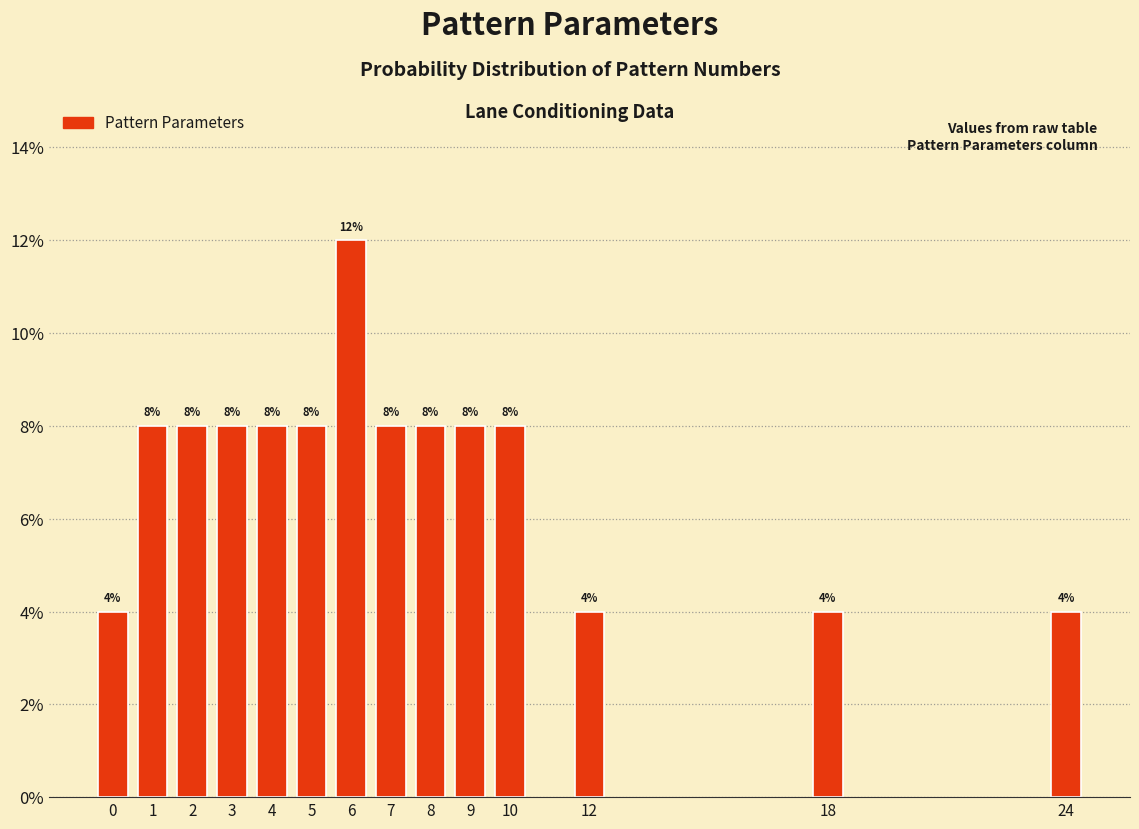

Reading right to left, extract all data points from this chart.

4	4	4	8	8	8	8	12	8	8	8	8	8	4